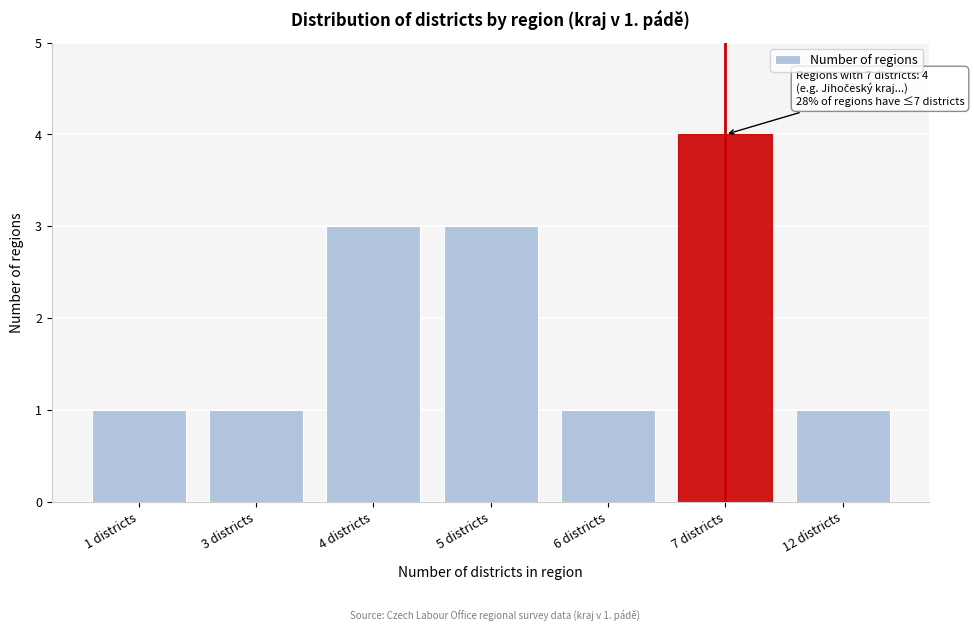

Reading left to right, extract all data points from this chart.

1	1	3	3	1	4	1